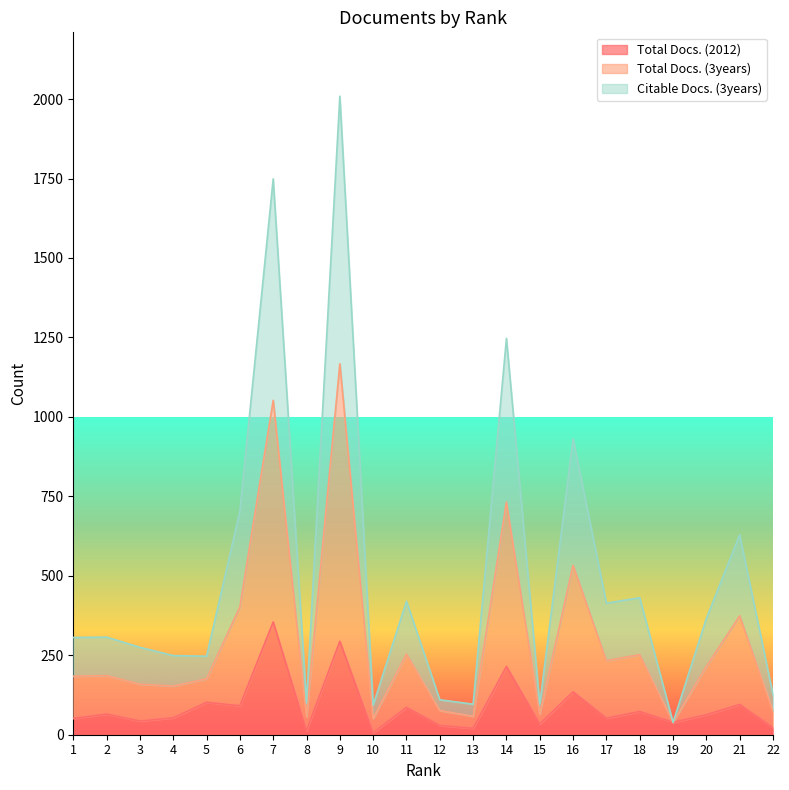

What are all the series names shown in the legend?

Total Docs. (2012), Total Docs. (3years), Citable Docs. (3years)